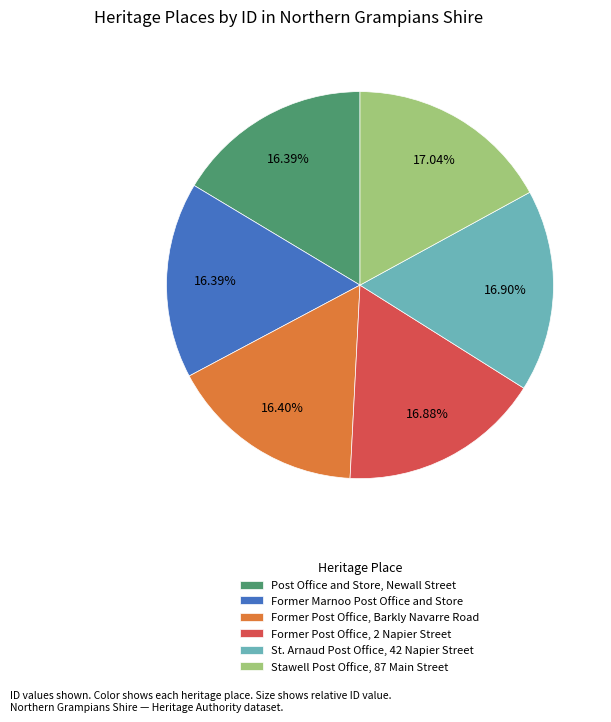

What is the total percentage of Stawell Post Office, 87 Main Street and Post Office and Store, Newall Street?

33.4%